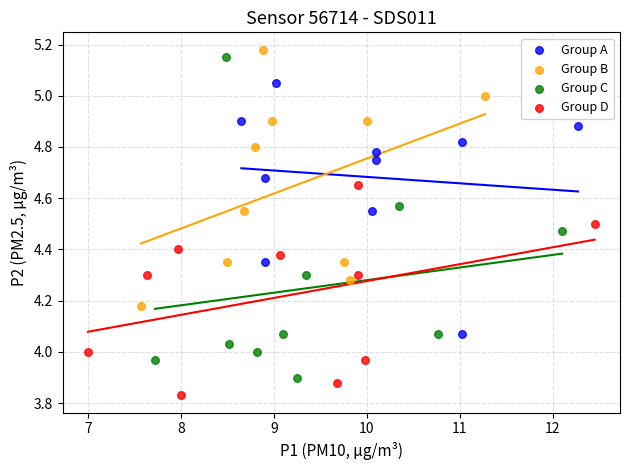

Which series reaches the minimum Y coordinate?

Group D